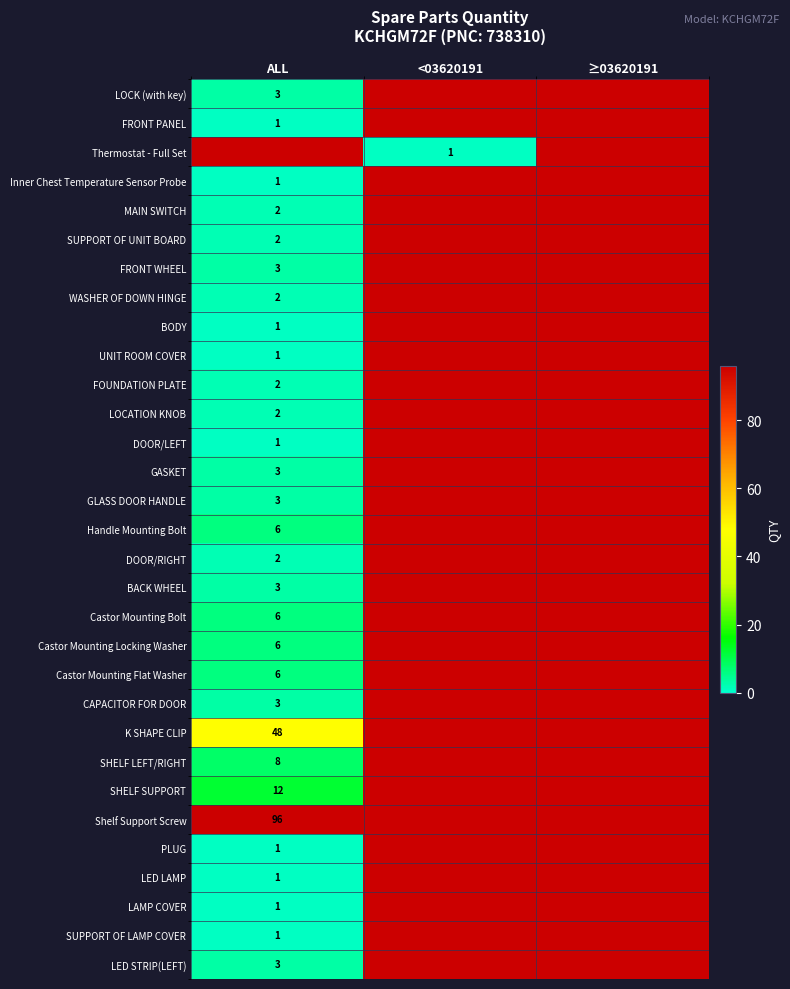

At how many categories does at least one series exceed 38?

1